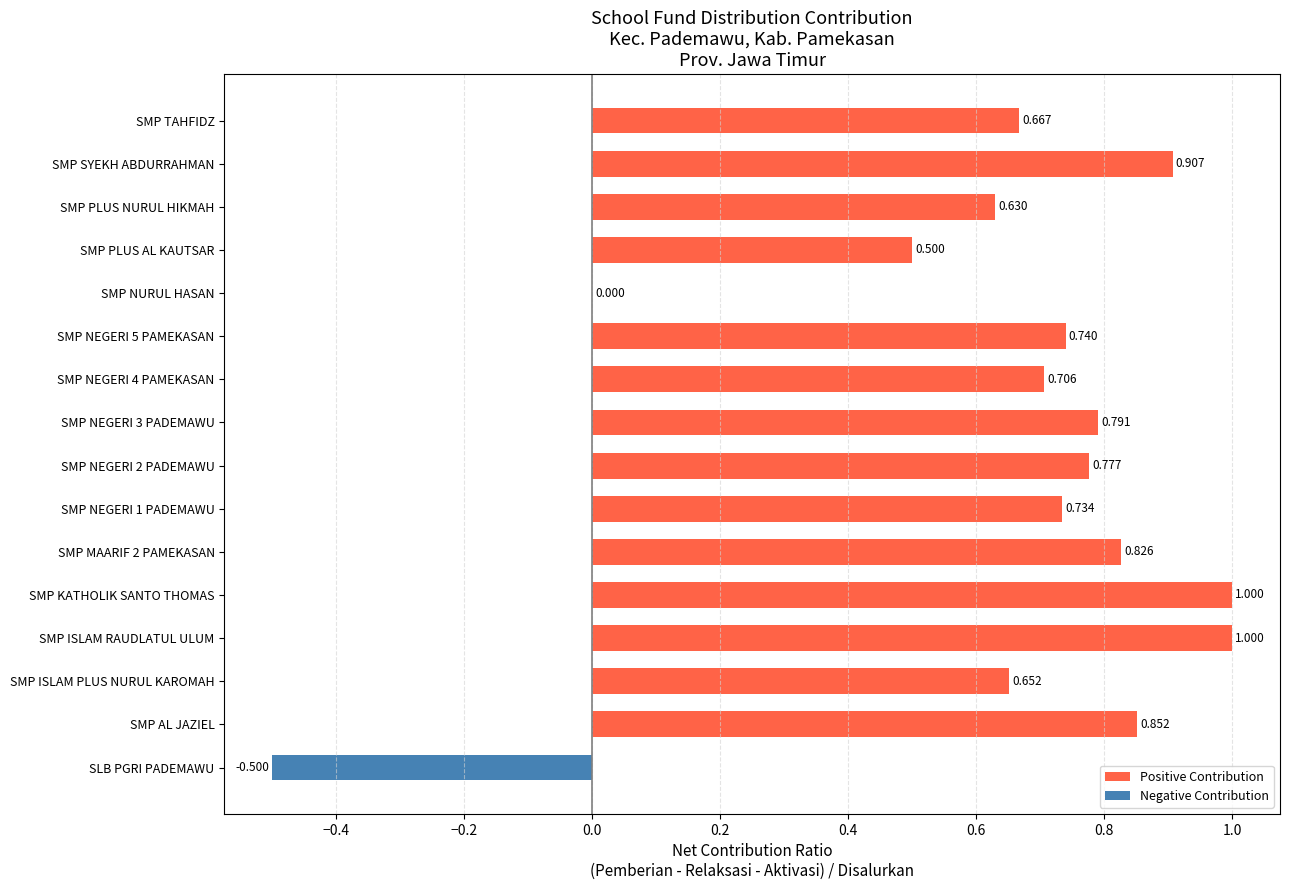

Between SMP PLUS AL KAUTSAR and SMP ISLAM RAUDLATUL ULUM, which is larger?

SMP ISLAM RAUDLATUL ULUM